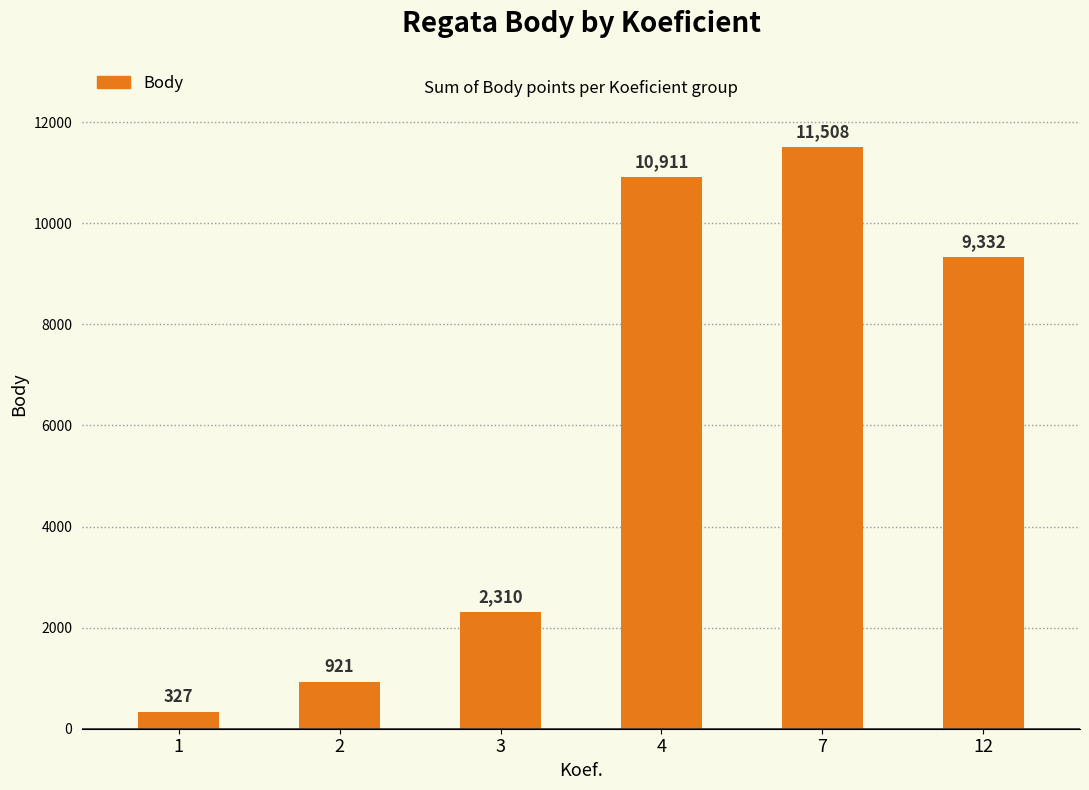

What is the value of the 2nd bar from the left?

921